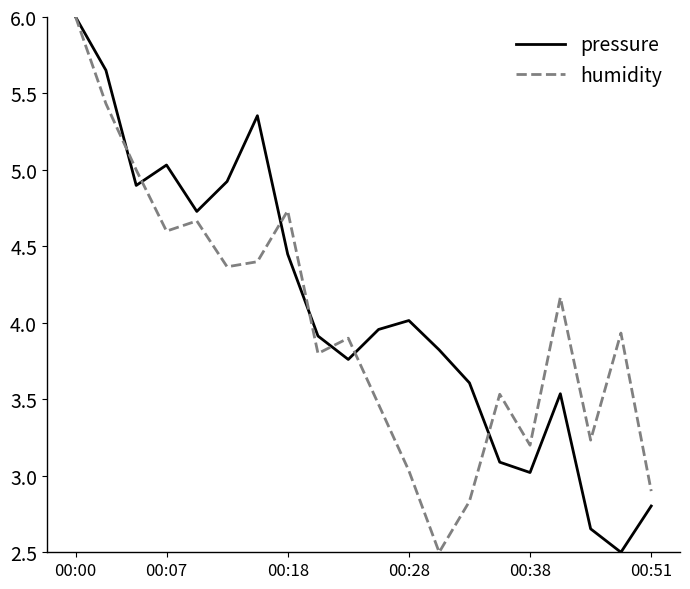

What is the lowest value of the pressure series?

2.5